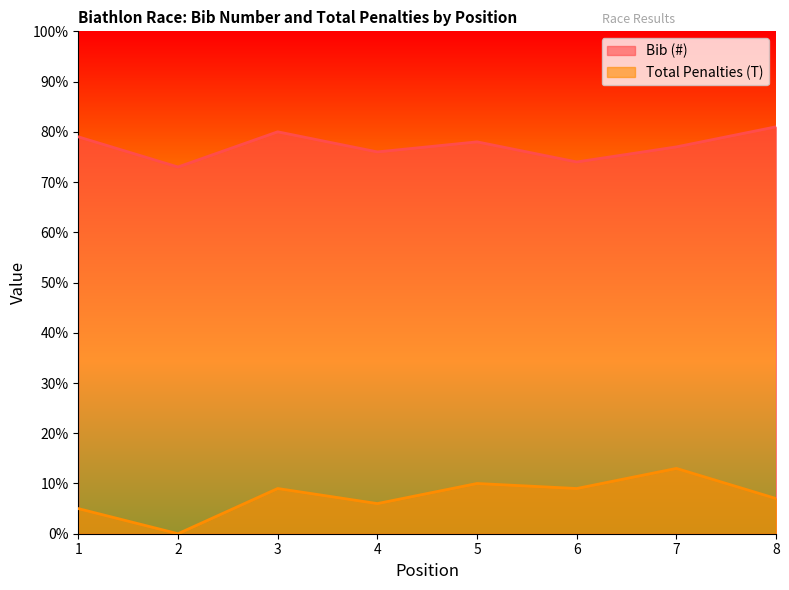

Reading right to left, transcribe all the data shown in this chart.

Bib (#): 81	77	74	78	76	80	73	79
Total Penalties (T): 7	13	9	10	6	9	0	5